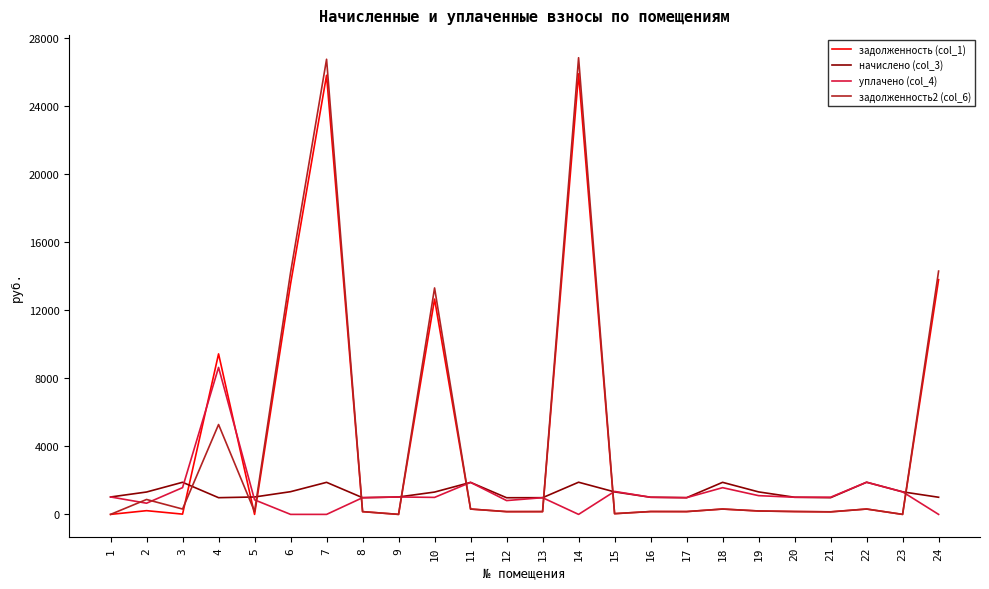

What is the total value across all series at 14?

54679.4